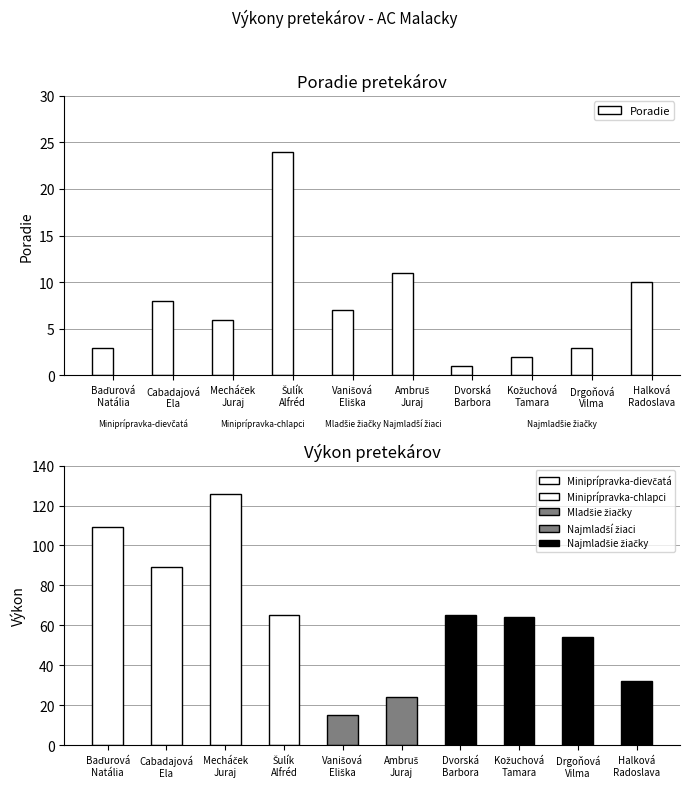

Reading right to left, extract all data points from this chart.

Halková
Radoslava=10	Drgoňová
Vilma=3	Kožuchová
Tamara=2	Dvorská
Barbora=1	Ambruš
Juraj=11	Vanišová
Eliška=7	Šulík
Alfréd=24	Mecháček
Juraj=6	Cabadajová
Ela=8	Baďurová
Natália=3